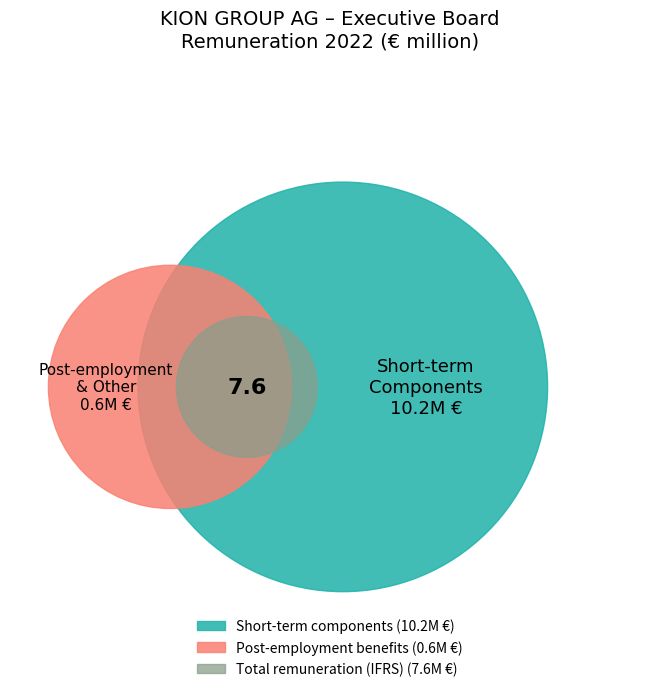

How many segments does this pie chart have?

4